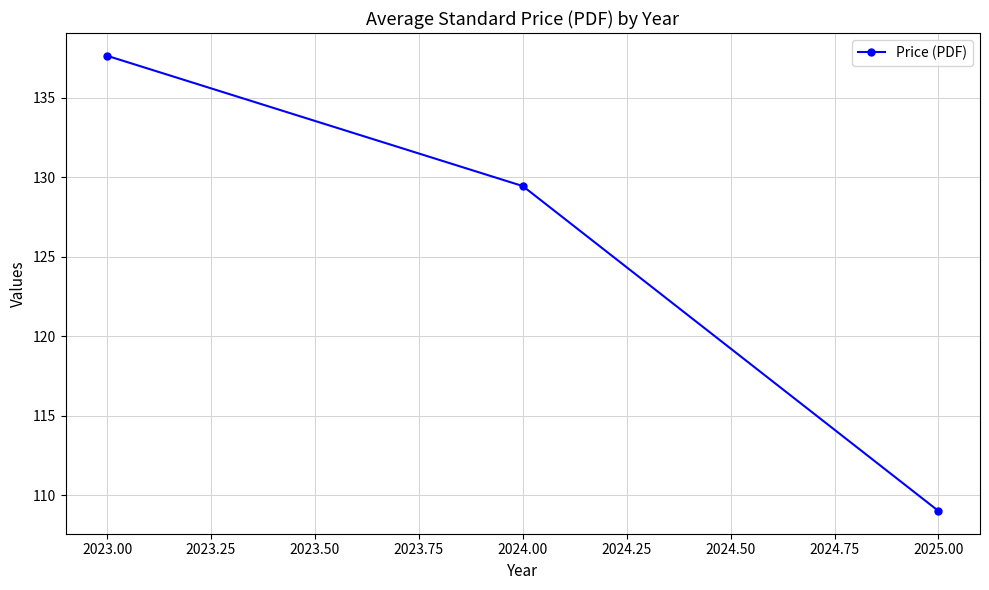

At which category does the chart reach its peak across all series?

2023.00